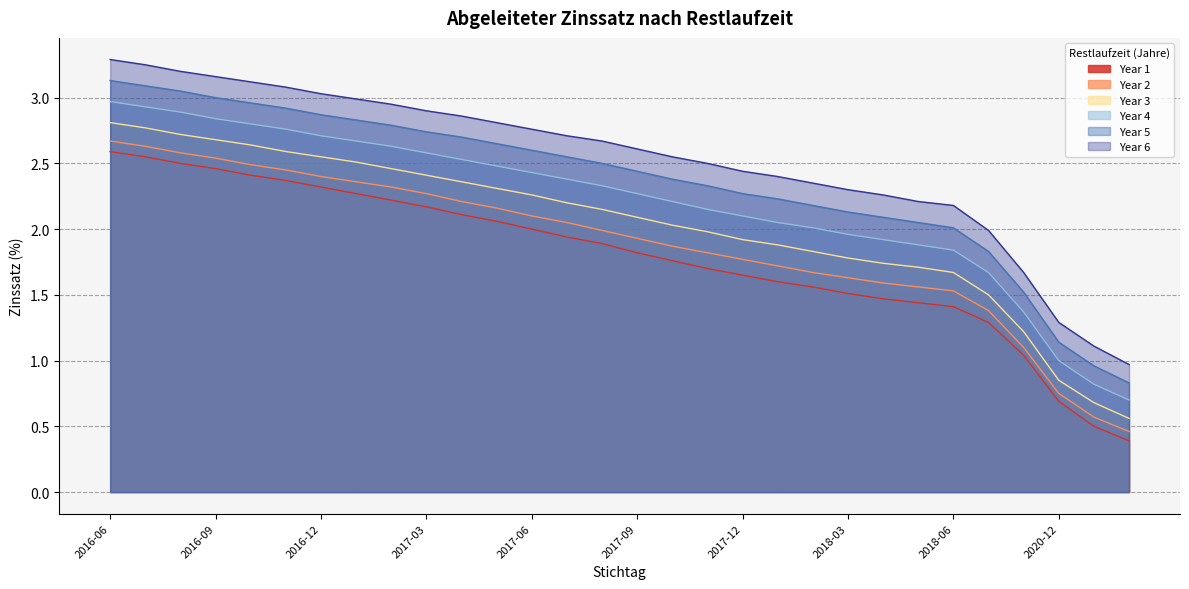

What is the label of the 4th point from the left?

2016-09